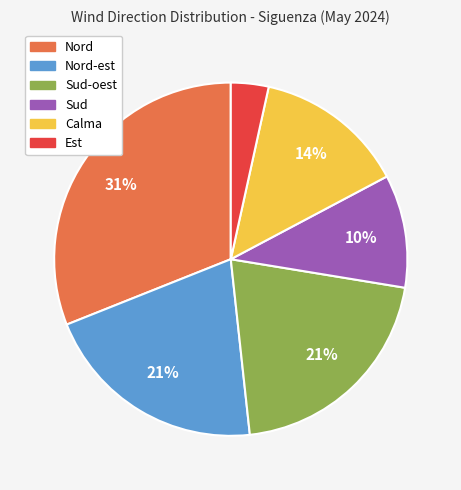

Is there a majority slice in this chart?

No